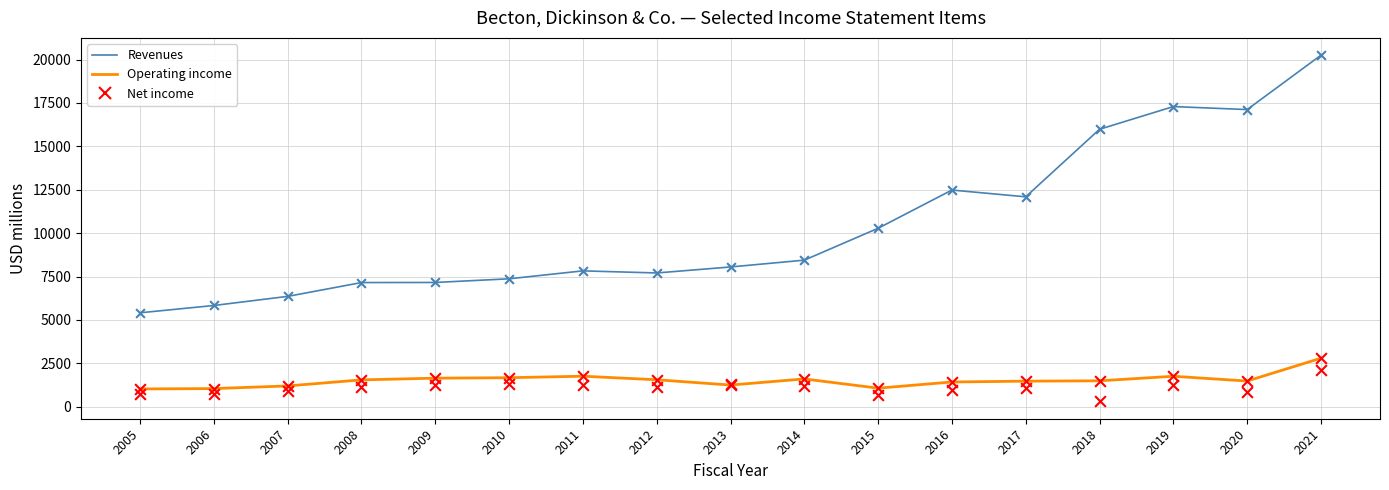

What is the total value across all series at 2009?

11693